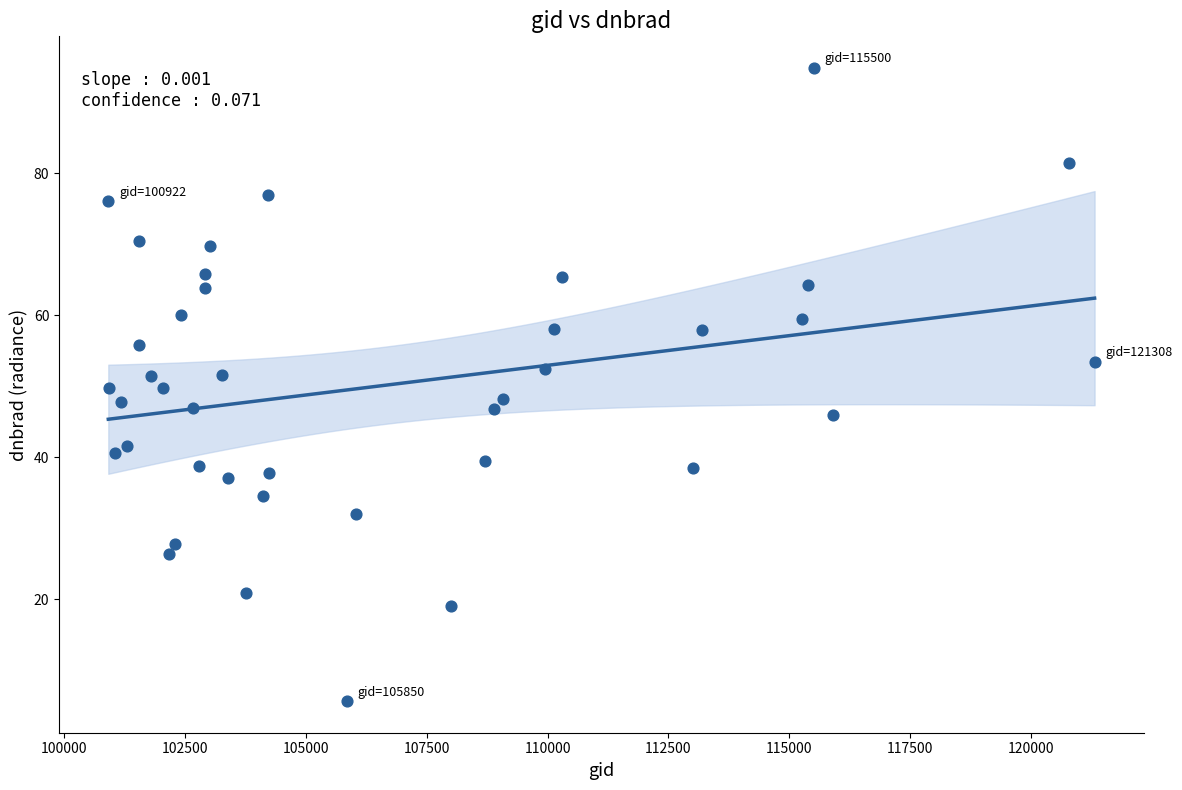

What is the range of X values (max minus min)?

20386.0